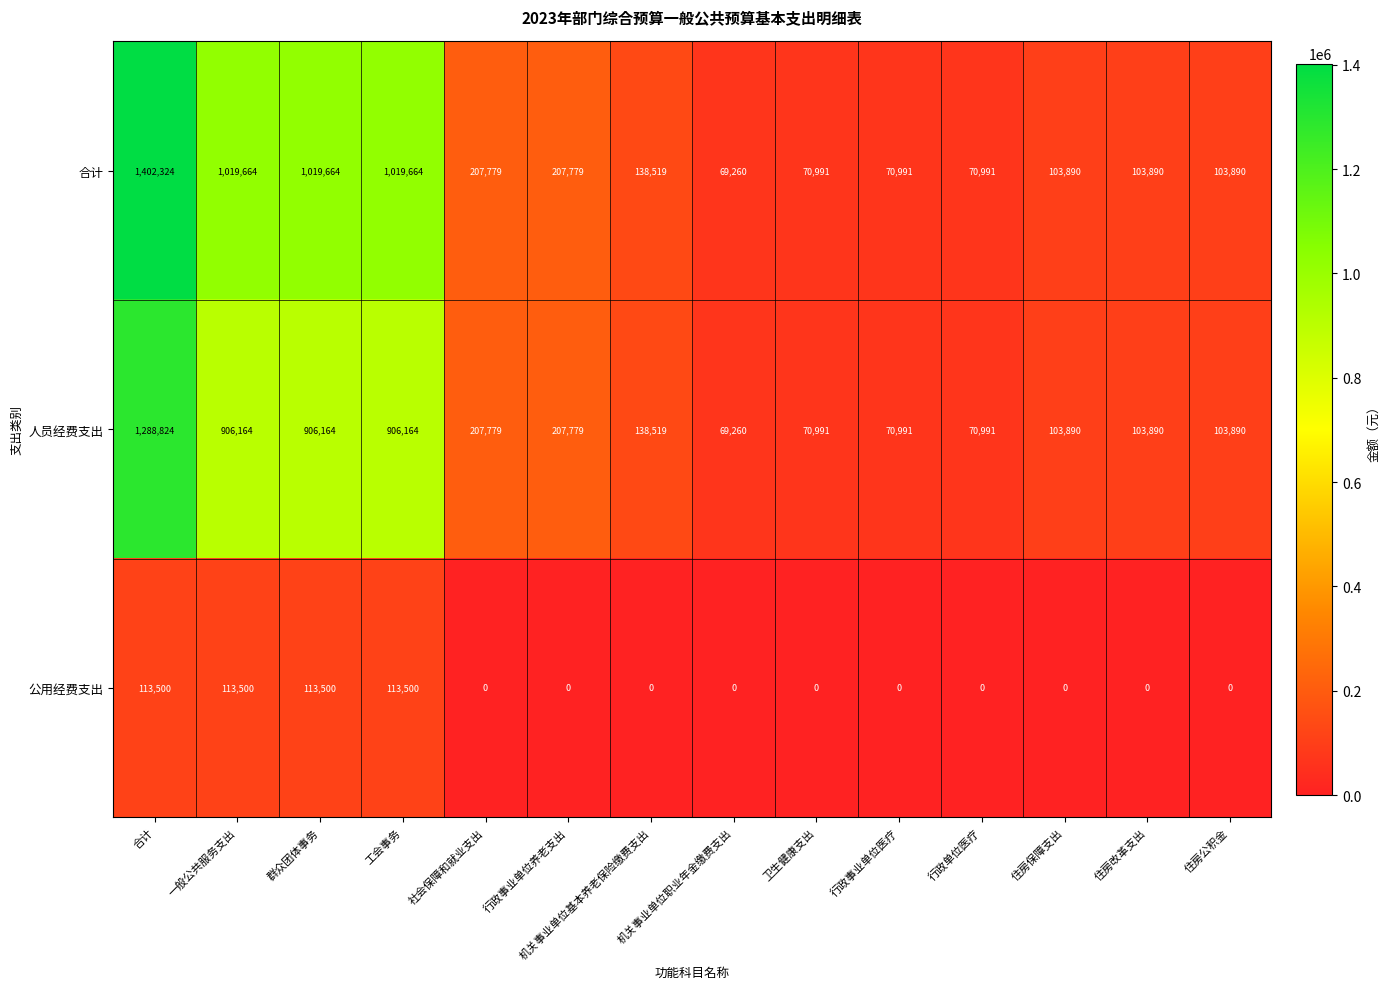

Where does the 合计 series first go above 138519?

合计